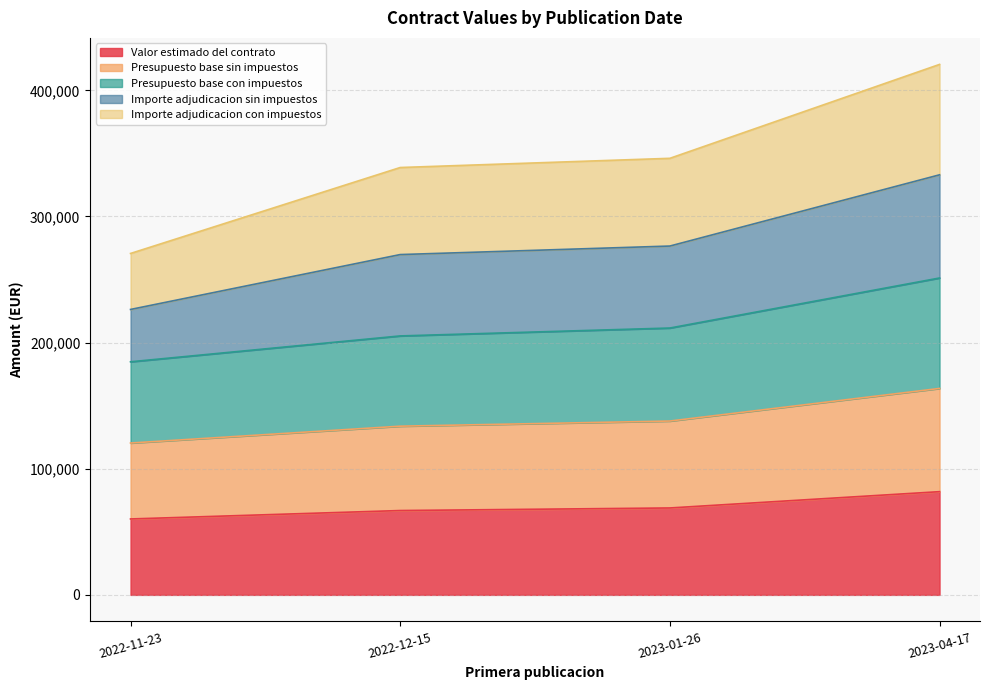

What is the label of the 3rd point from the left?

2023-01-26